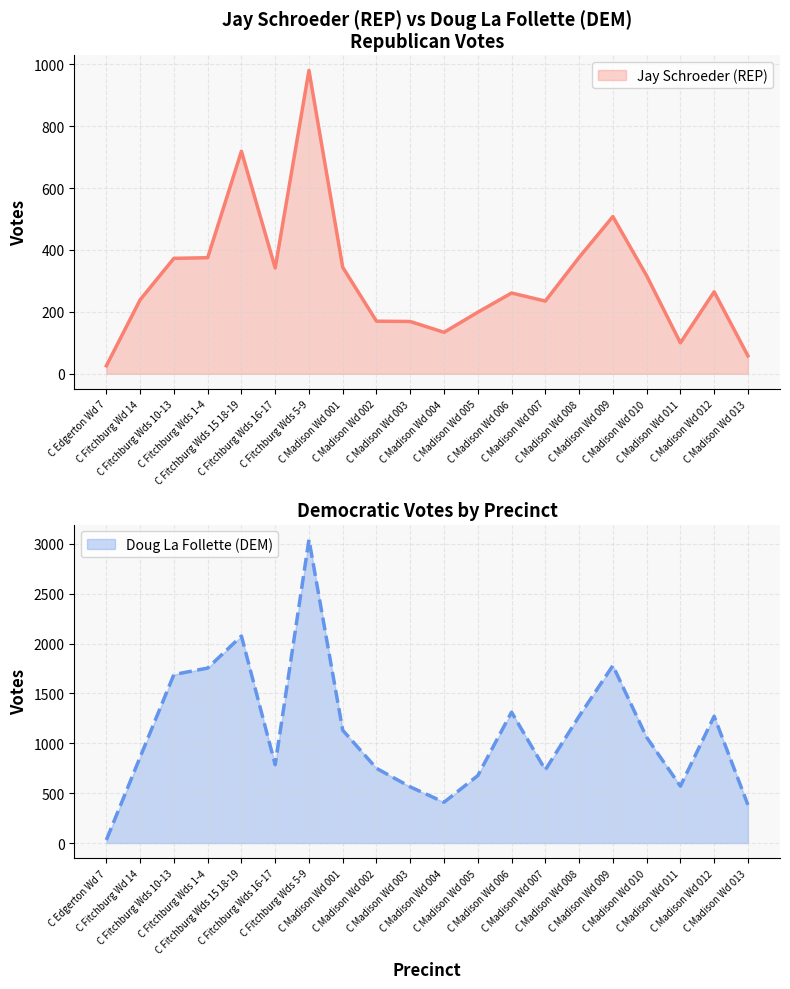

True or false: Jay Schroeder (REP) and Doug La Follette (DEM) cross at least once.

False